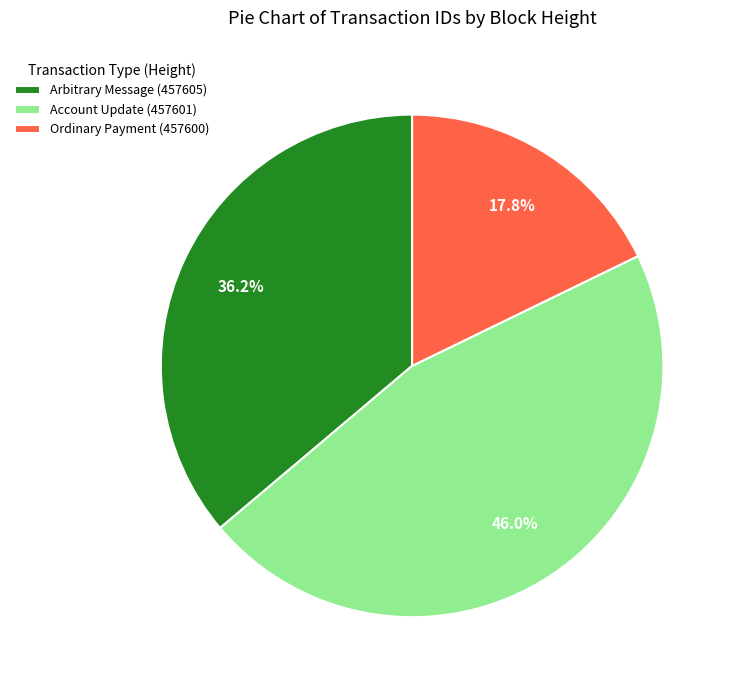

What percentage is the Arbitrary Message (457605) slice, to the nearest percent?

36%